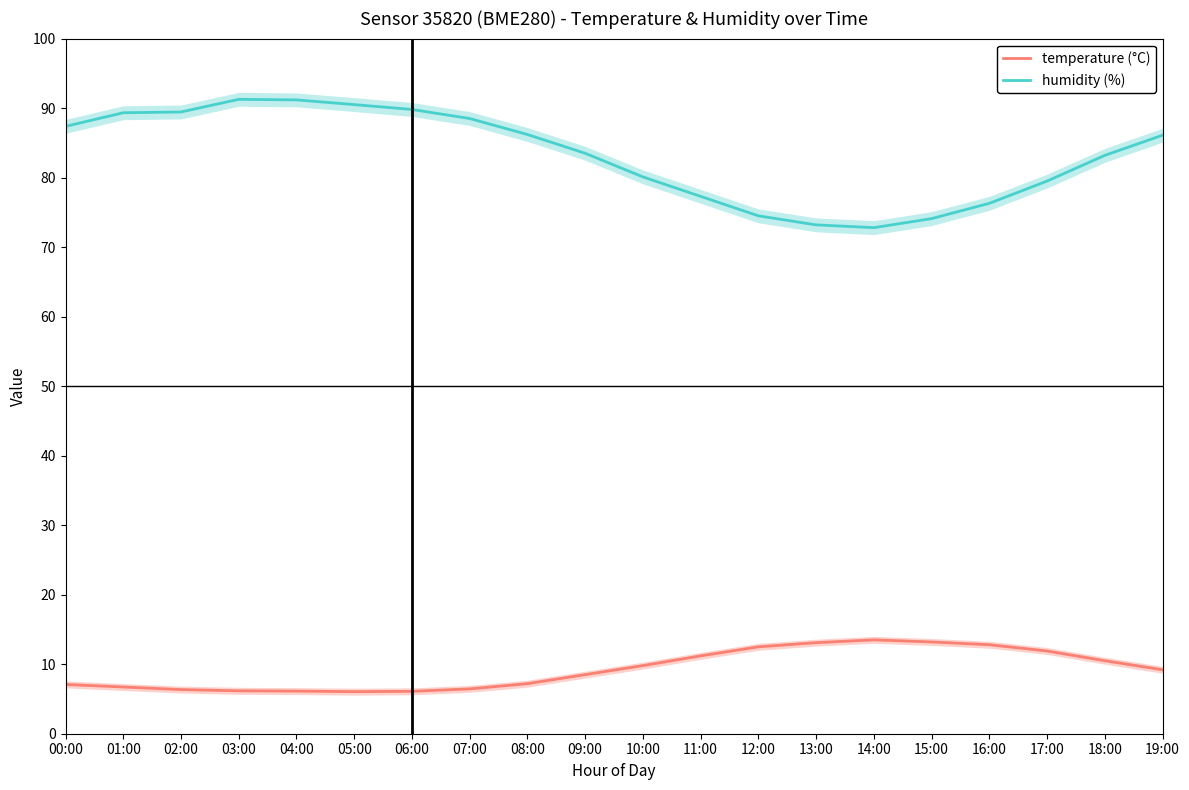

Rank the series by their average value, from lowest to highest.

temperature (°C), humidity (%)